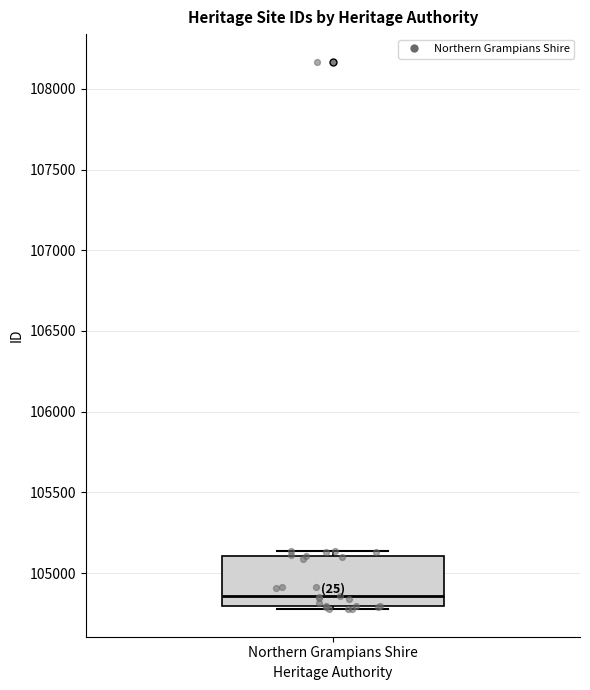

Read this box plot against the y-axis: the position of the median line, the range covered by the box, and the ends of both whiskers. The values are not printed on the chart, so give them approximately, as read against the axis.

median 104850, box 104800 to 105100, whiskers 104800 (just below the box's lower edge) to 105150